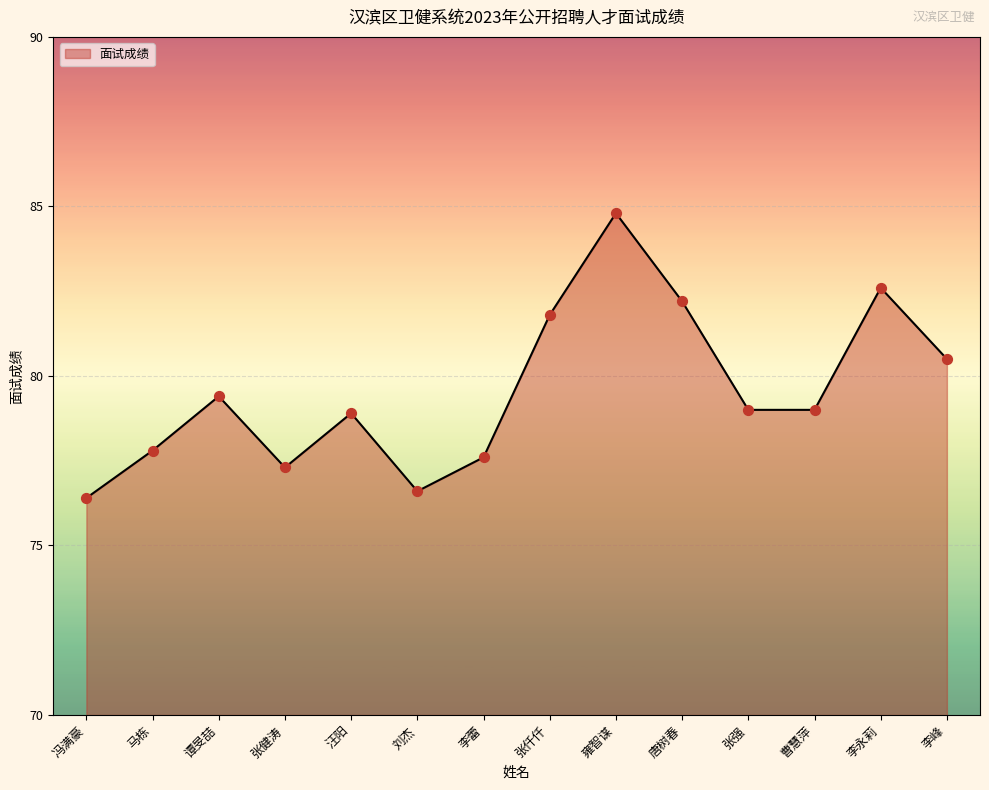

What is the change in value from 刘杰 to 张强?

+2.4